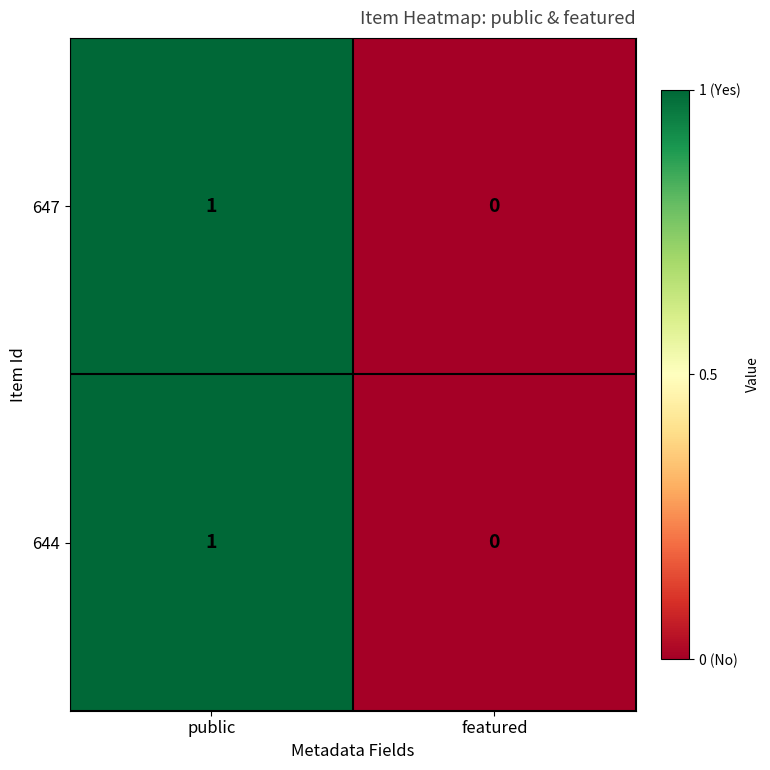

What is the maximum value shown in the chart?

1